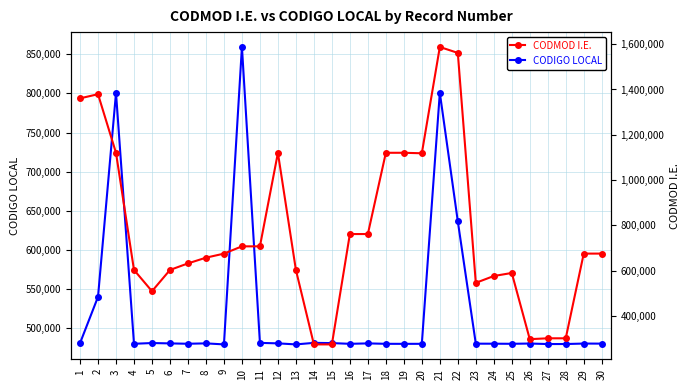

Where is CODIGO LOCAL nearest to the value 669366?

22